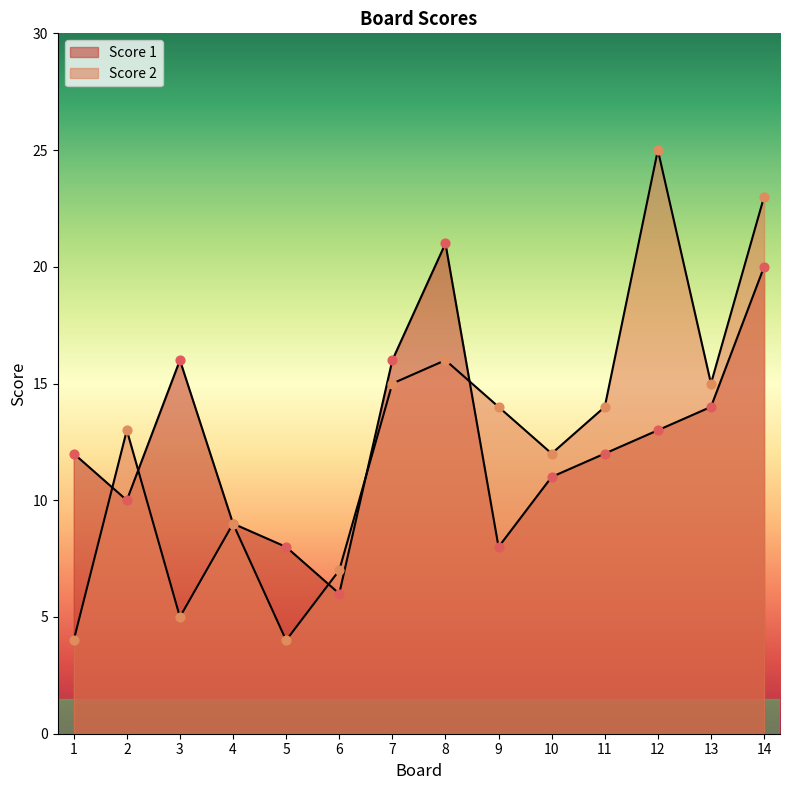

Which series reaches the minimum Y coordinate?

Score 2